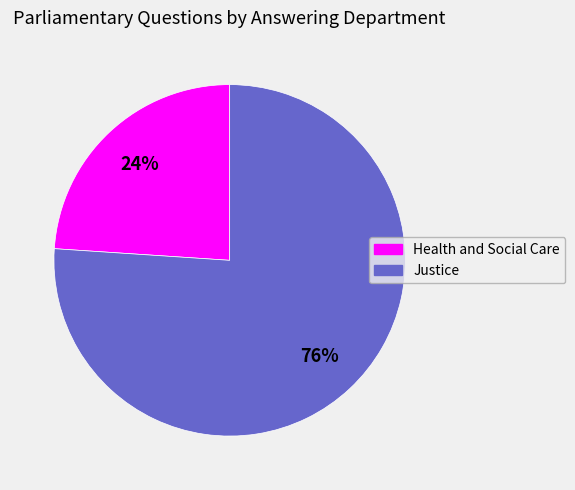

What is the smallest slice in the pie chart?

Health and Social Care